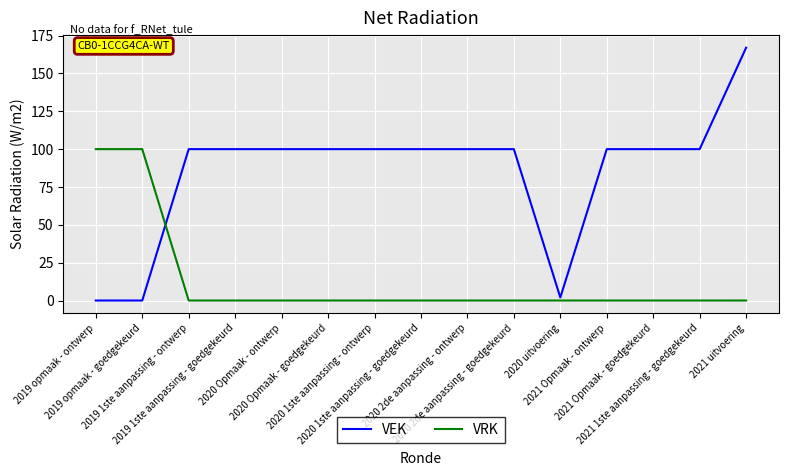

Reading left to right, extract all data points from this chart.

VEK: 0	0	100	100	100	100	100	100	100	100	2	100	100	100	167
VRK: 100	100	0	0	0	0	0	0	0	0	0	0	0	0	0